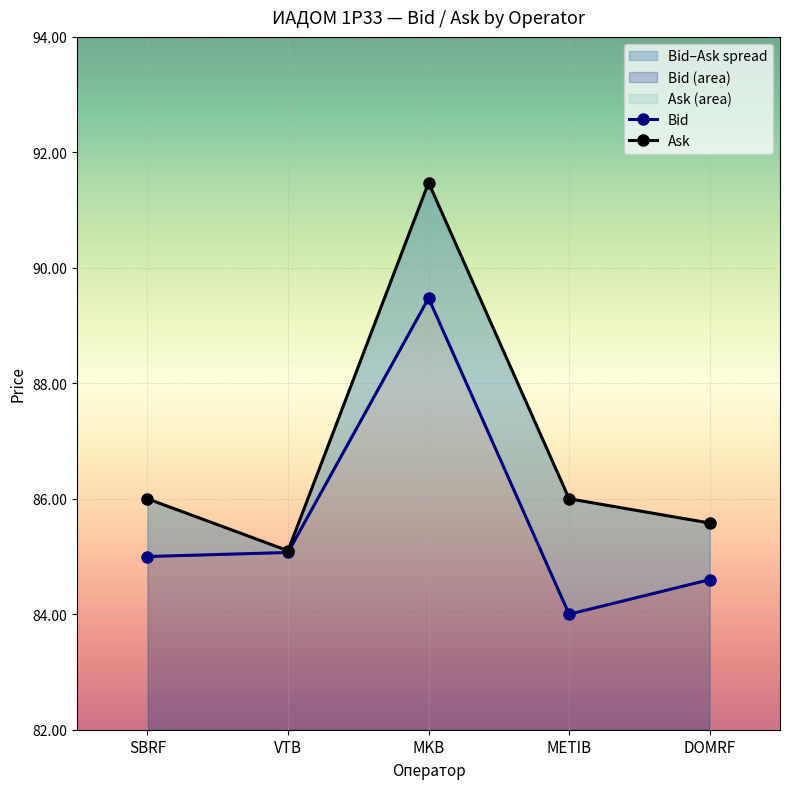

What is the total value across all series at VTB?

170.2